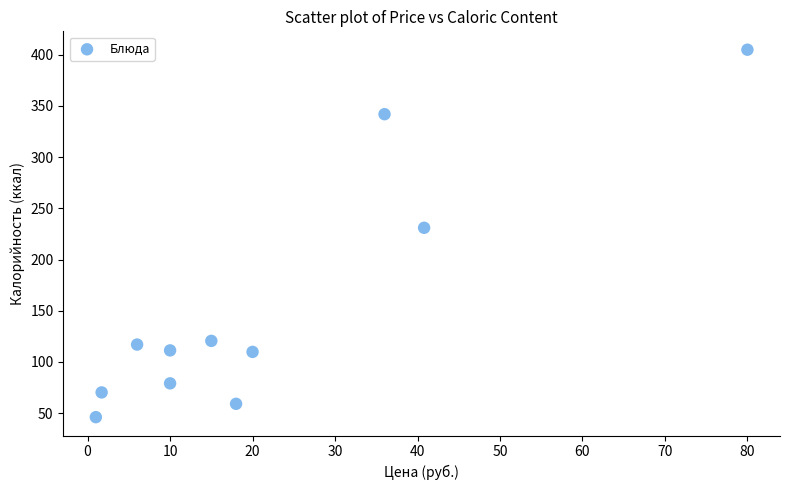

What Y value in the scatter plot is closest to 225?

231.0